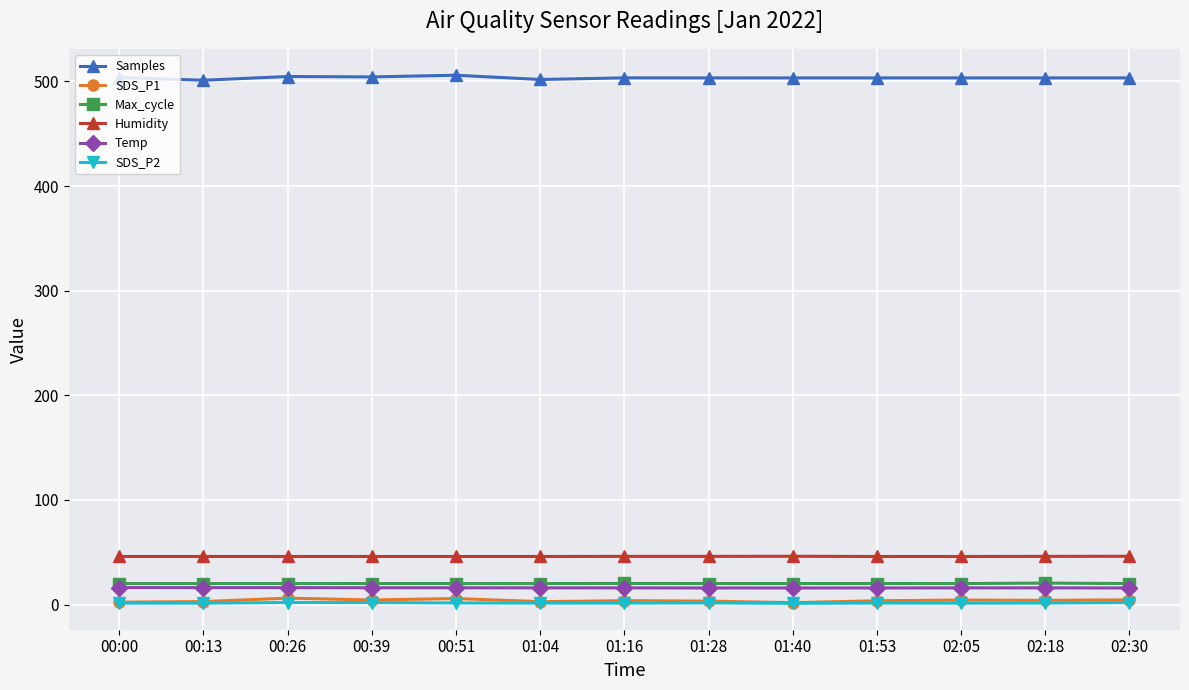

In Samples, how many points are higher than both neighbors (excluding endpoints)?

3